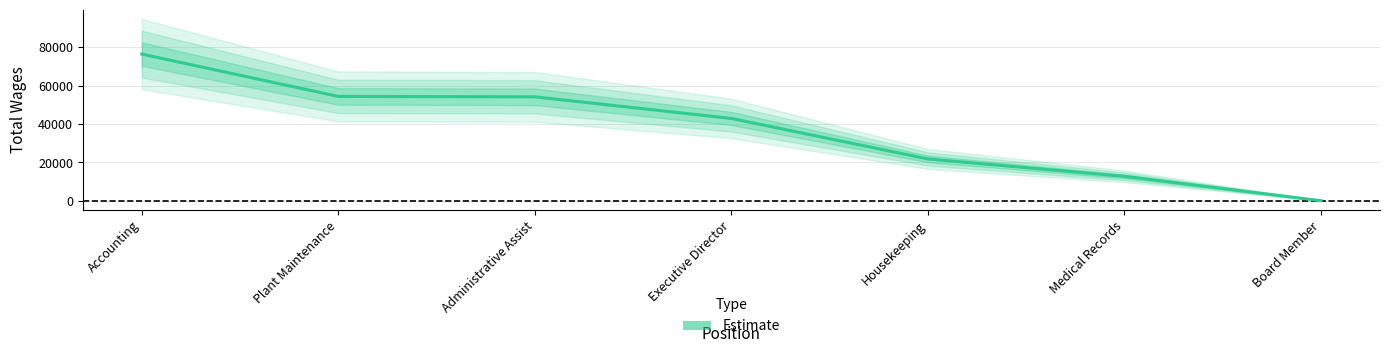

What is the change in value from Housekeeping to Medical Records?

-9062